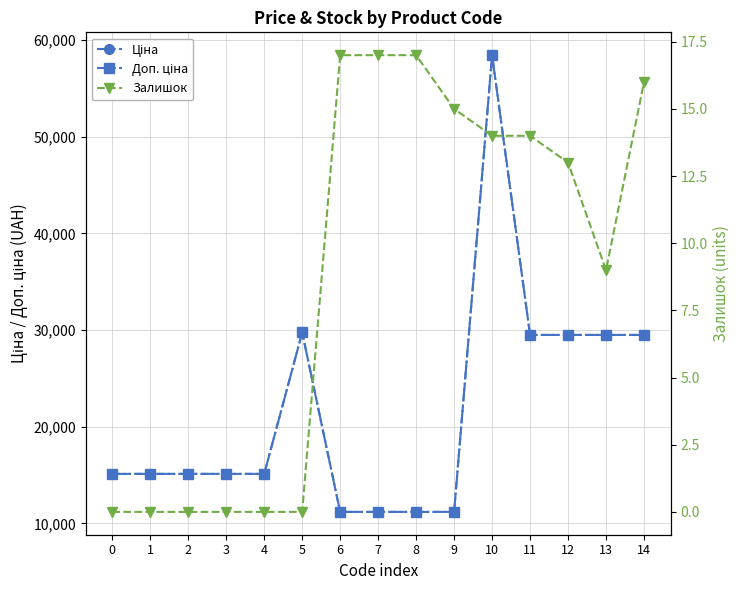

What is the greatest value displayed?

58426.5